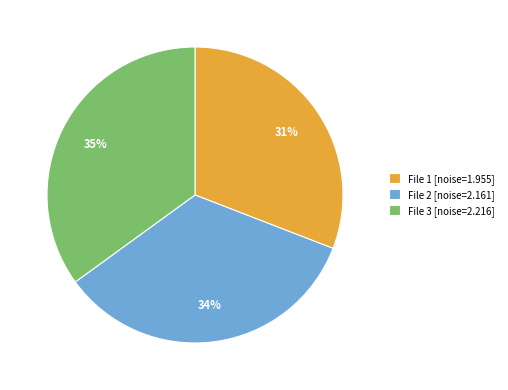

Does File 2 [noise=2.161] account for over 50% of the chart?

No